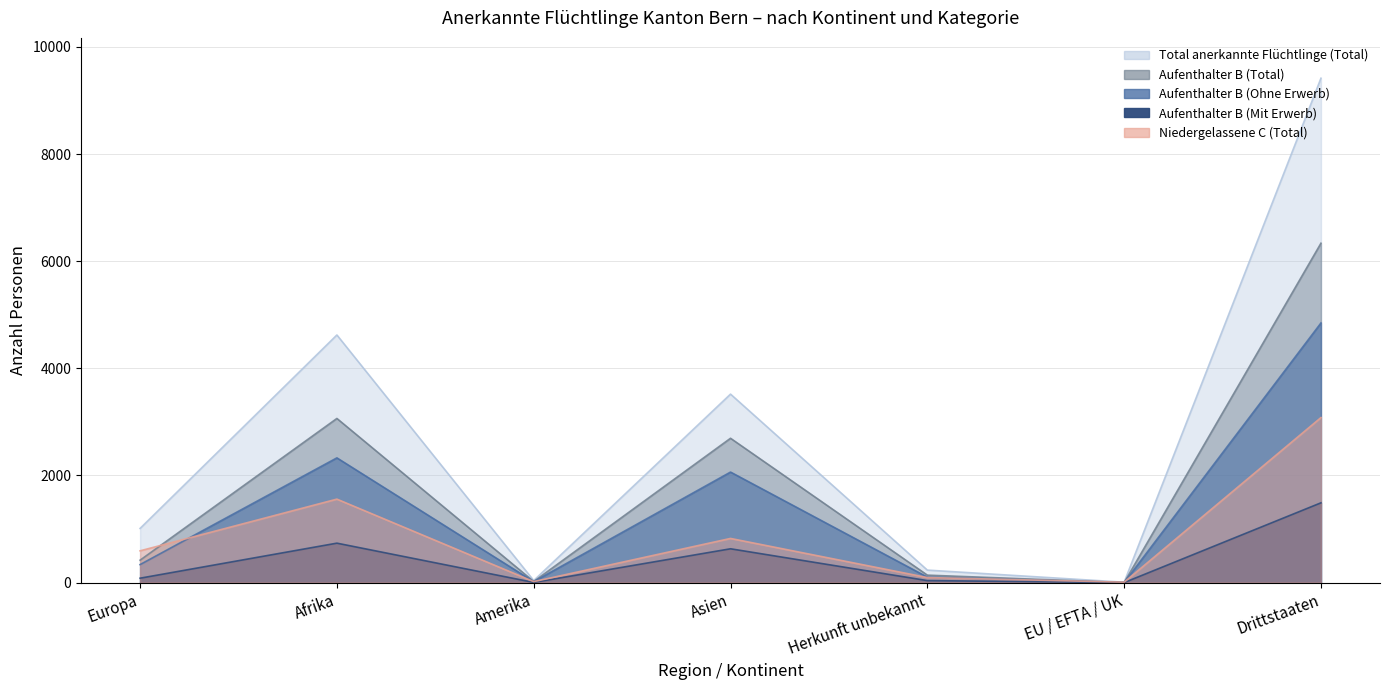

What position from the right is Afrika?

6